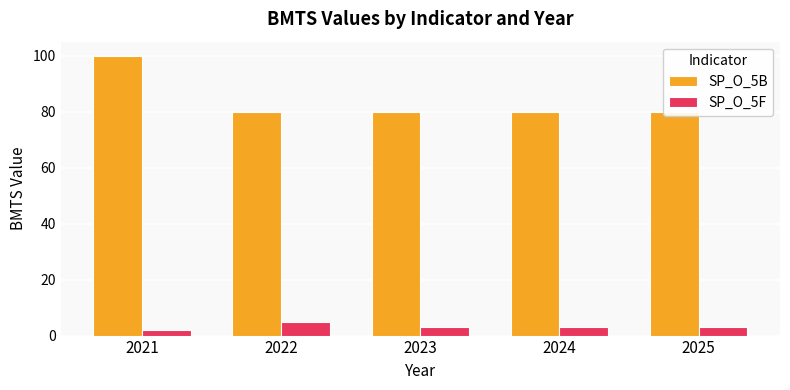

Reading right to left, what are all the values shown in this chart?

SP_O_5B: 80	80	80	80	100
SP_O_5F: 3	3	3	5	2